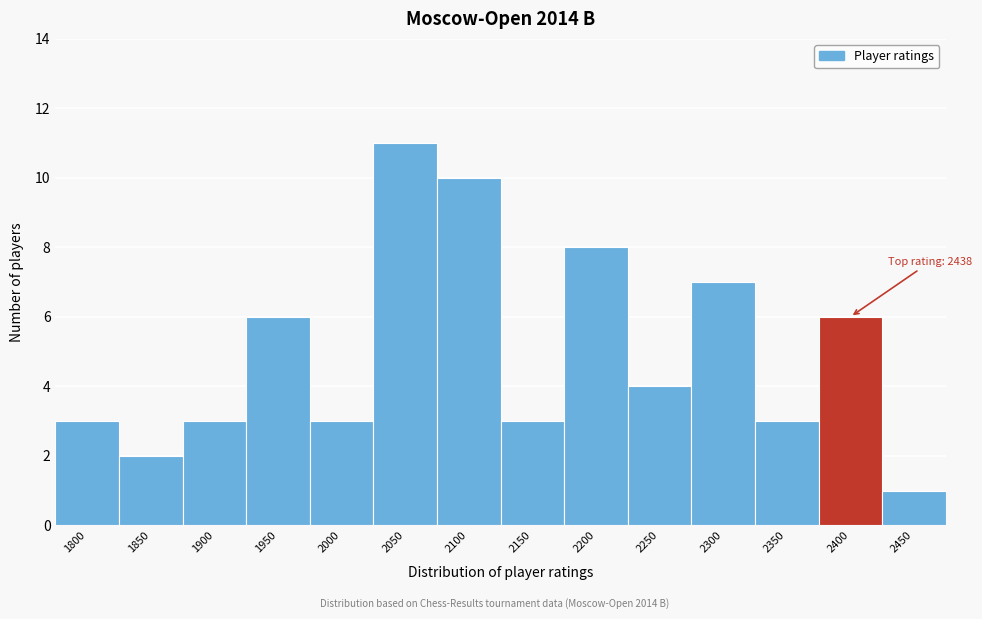

Reading left to right, transcribe all the data shown in this chart.

3	2	3	6	3	11	10	3	8	4	7	3	6	1